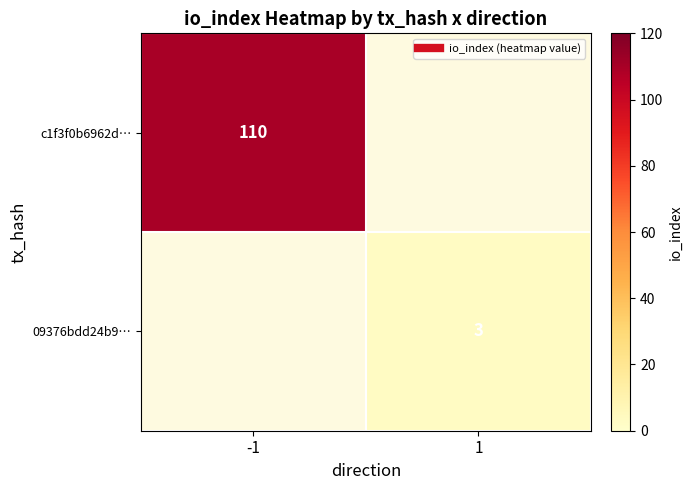

The value of c1f3f0b6962d… at -1 is 169. True or false?

False